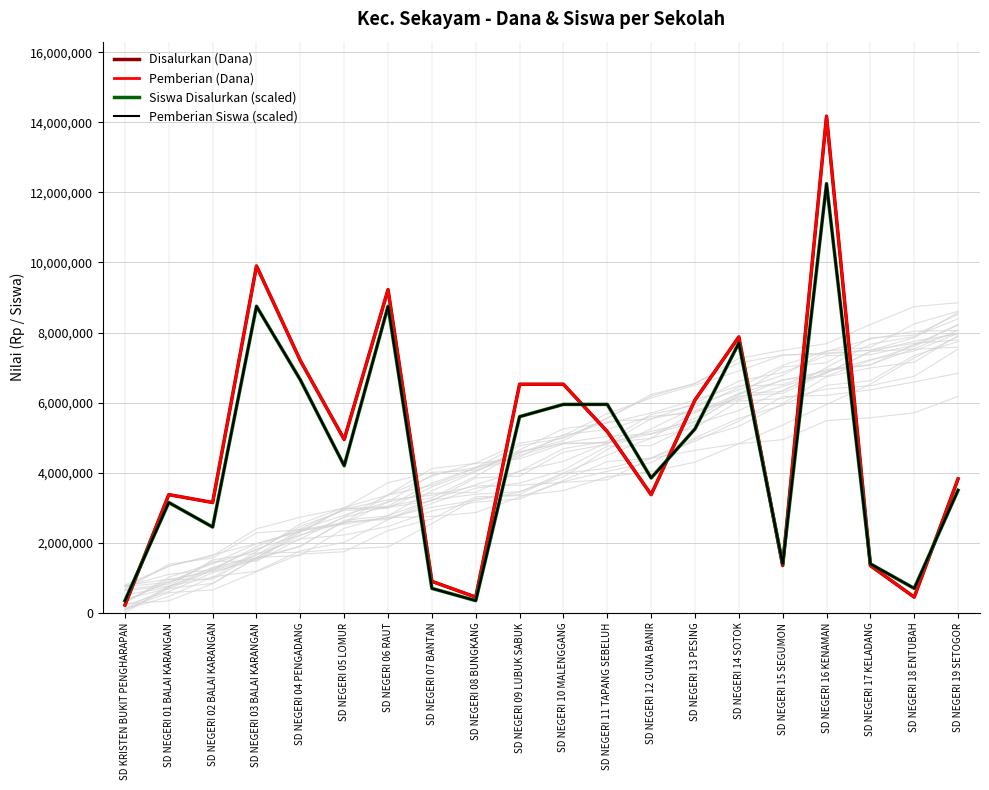

True or false: Pemberian (Dana) and Disalurkan (Dana) intersect in this chart.

False